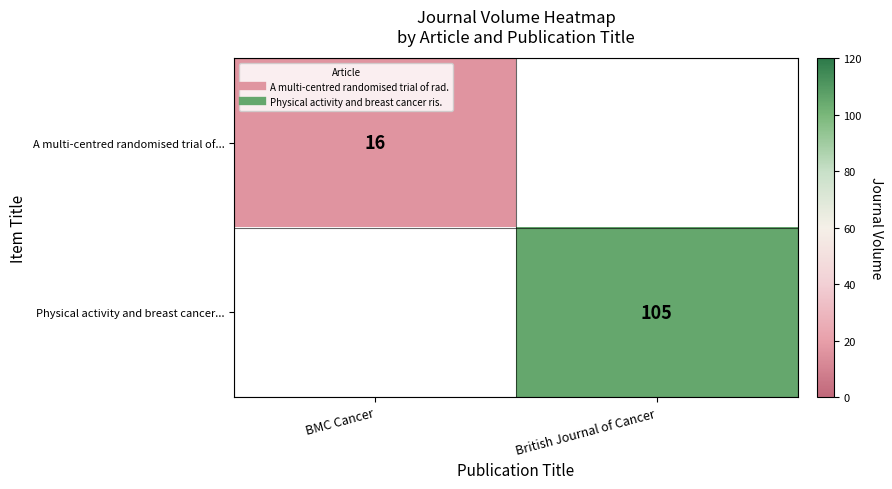

What is the minimum value for A multi-centred randomised trial of...?

16.0